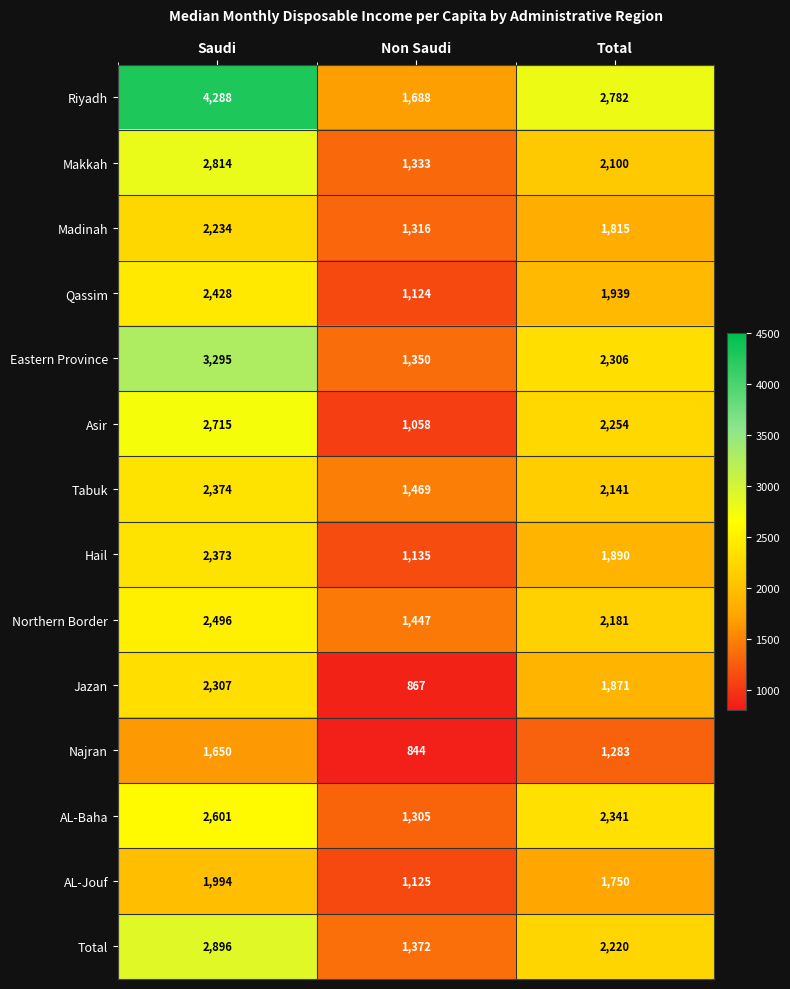

Which series has the largest range (max minus min)?

Riyadh